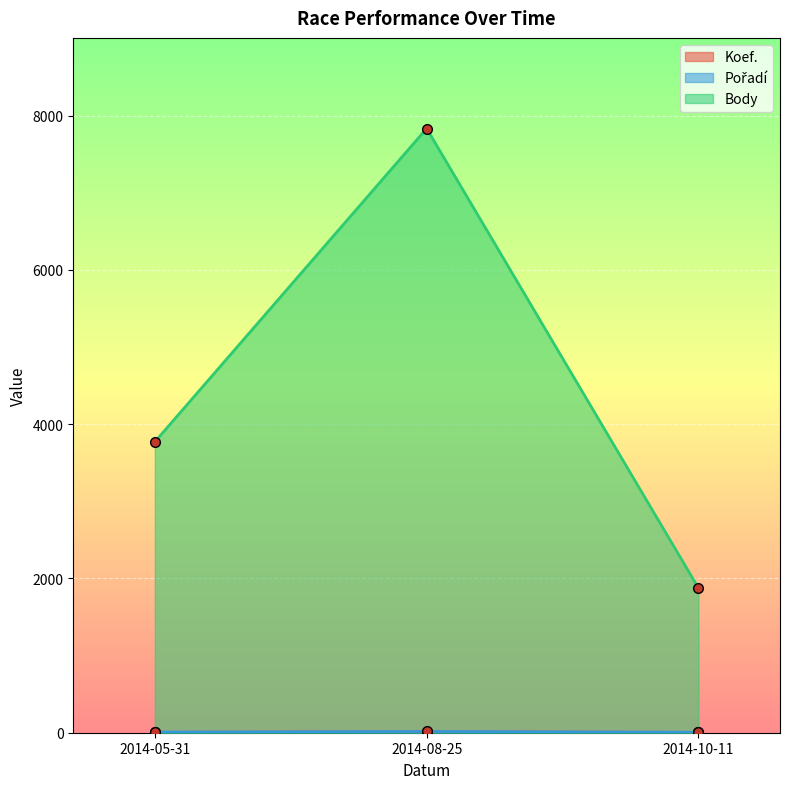

What is the value of the Pořadí point at the 3rd from the left?

6